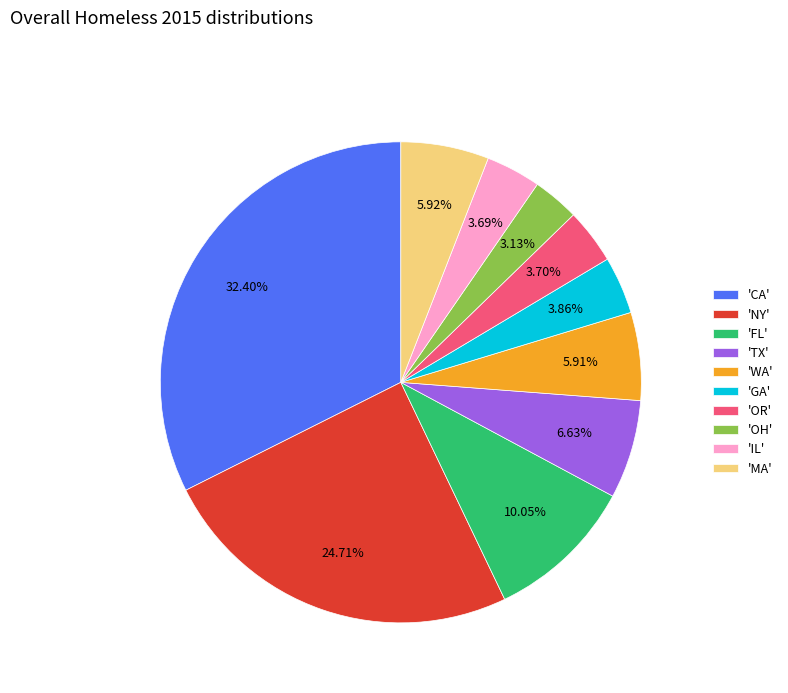

Is there any slice that represents more than half of the pie?

No